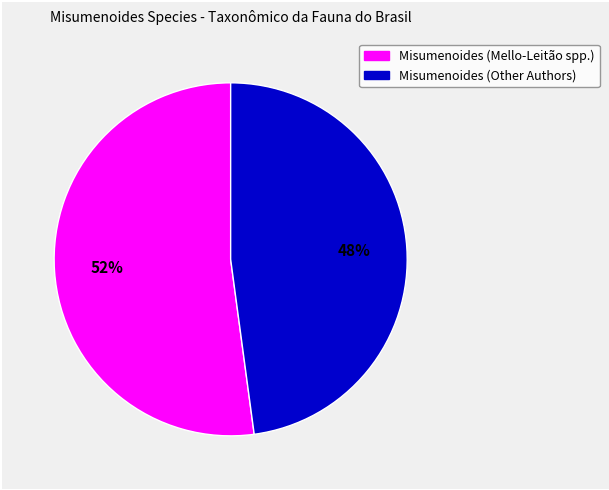

To the nearest percent, what is the difference between the largest and smallest slice percentages?

4%